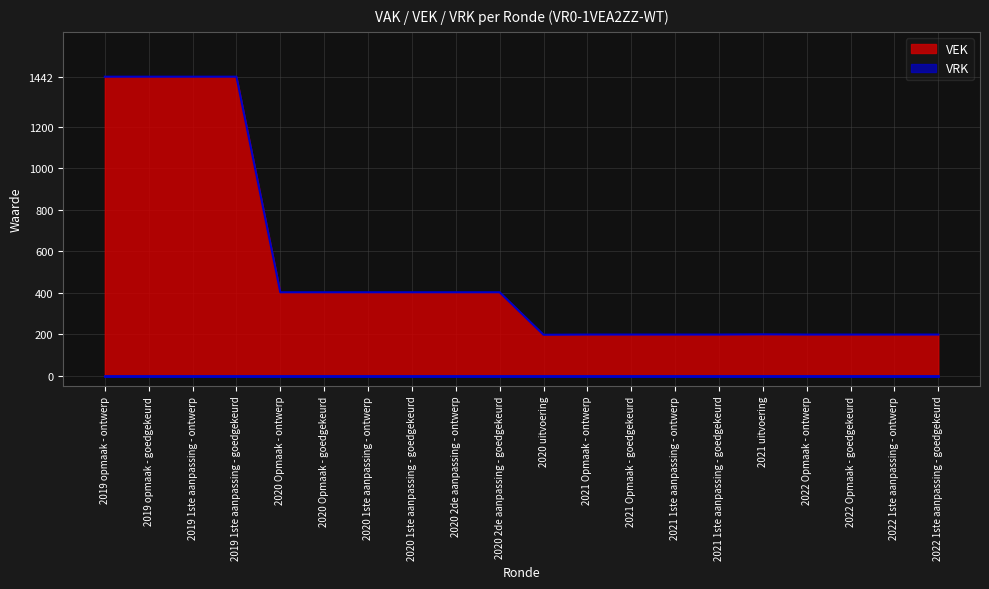

What is the ratio of the value at 2019 opmaak - ontwerp to the value at 2022 1ste aanpassing - ontwerp?

7.3